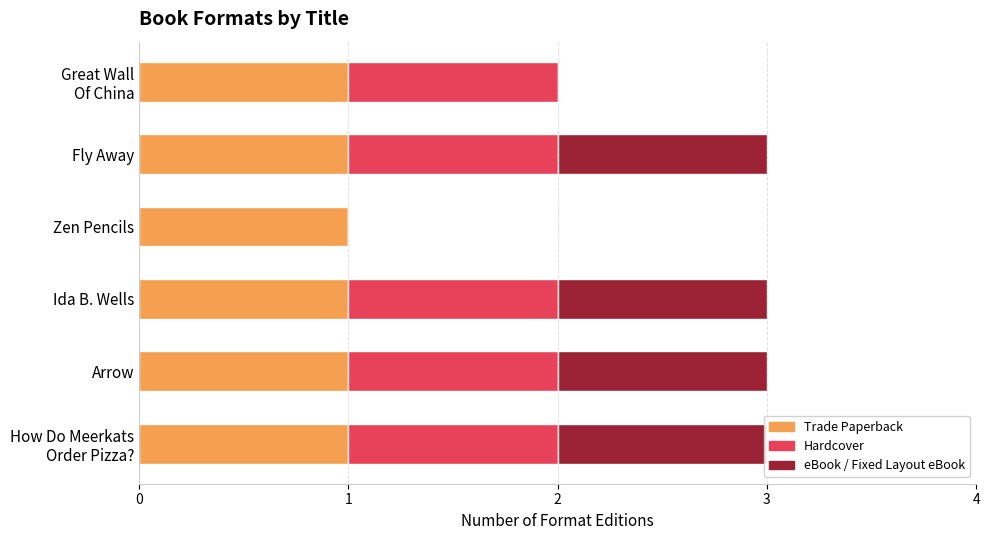

How many Hardcover values are between 1 and 2?

5